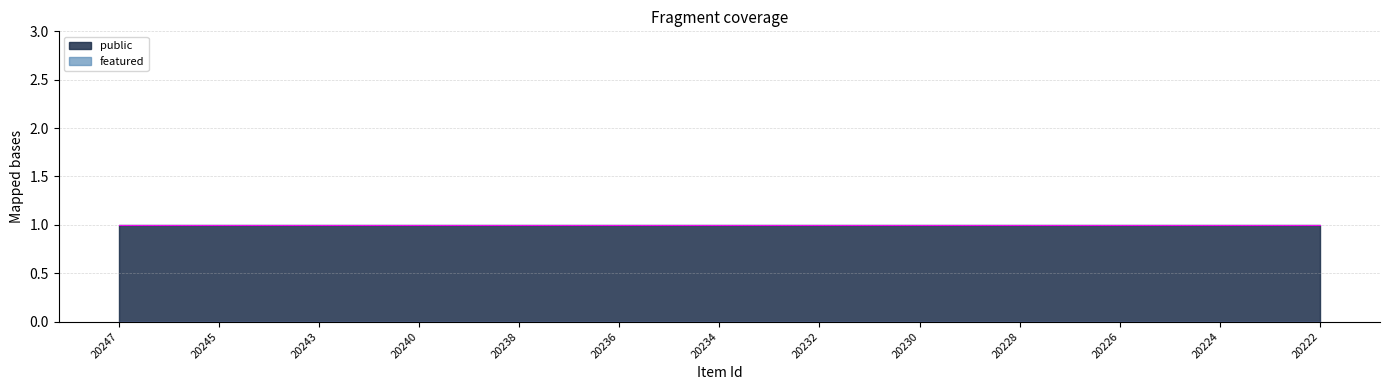

How many lines are shown in the chart?

2